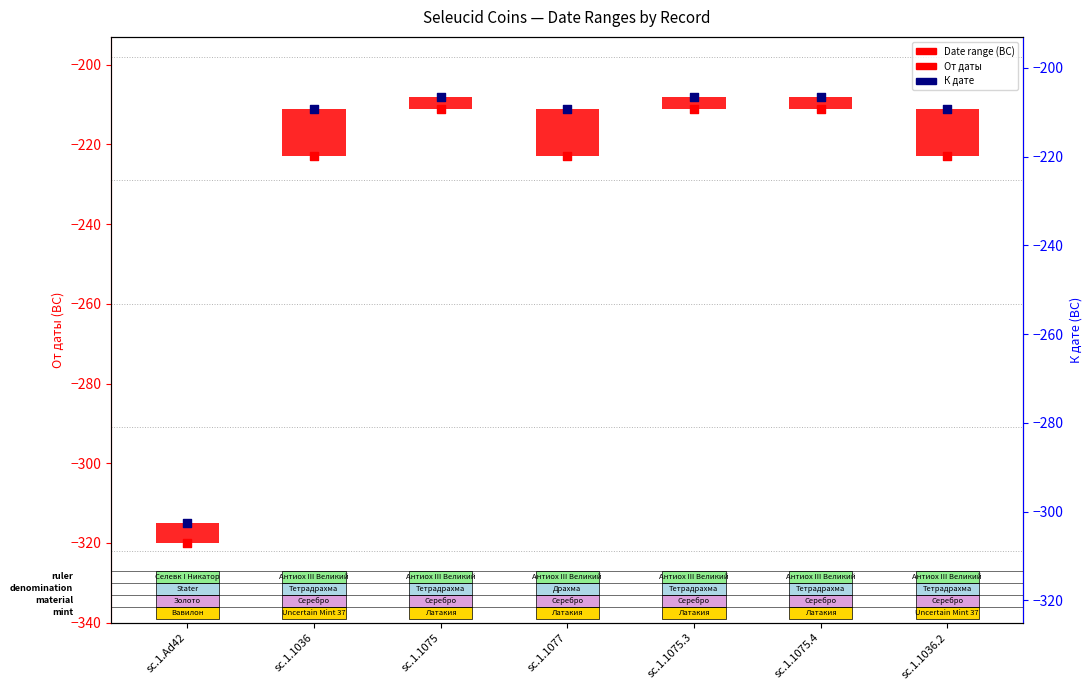

At which category is the sum across all series the highest?

sc.1.1075